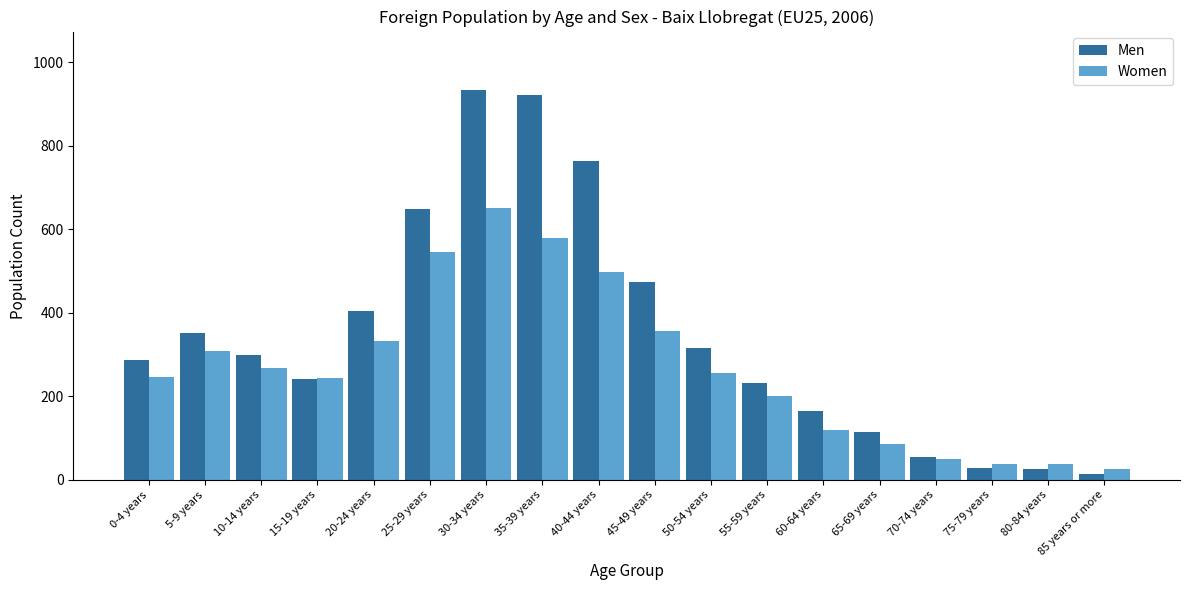

What is the label of the 17th bar from the right?

5-9 years